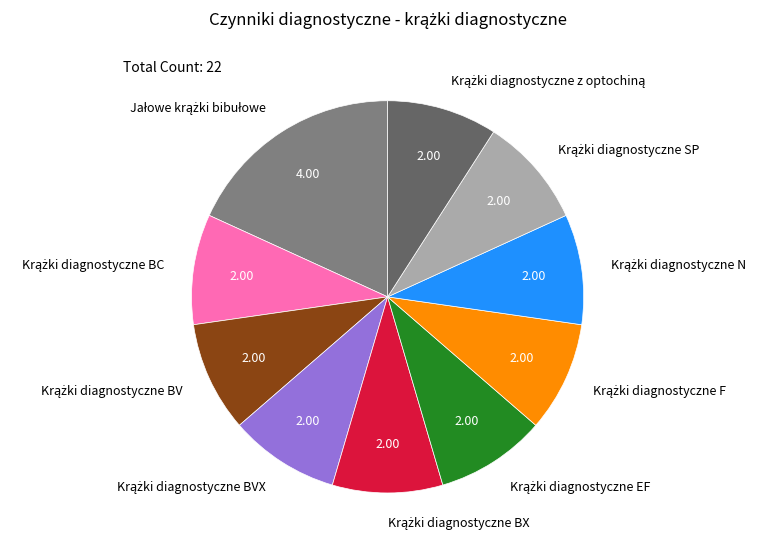

Is there a majority slice in this chart?

No